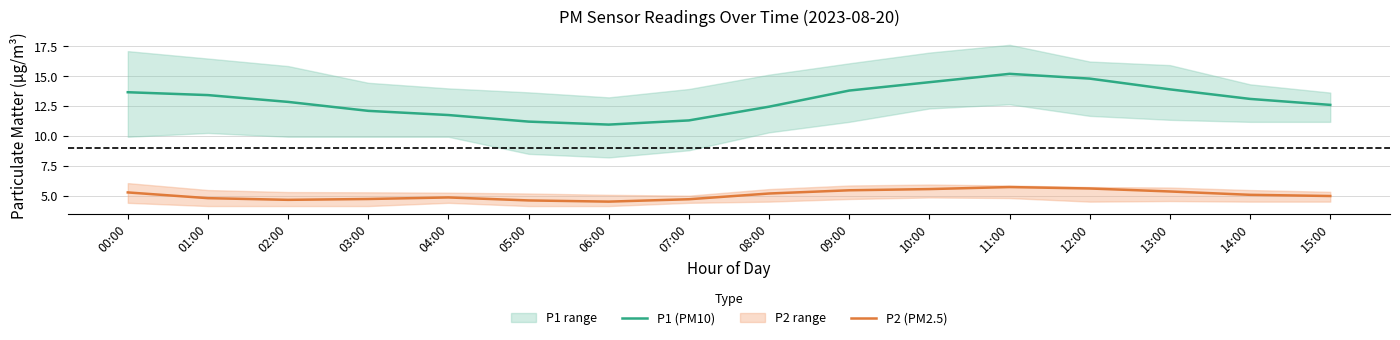

Which series has the largest total across all categories?

P1 (PM10)